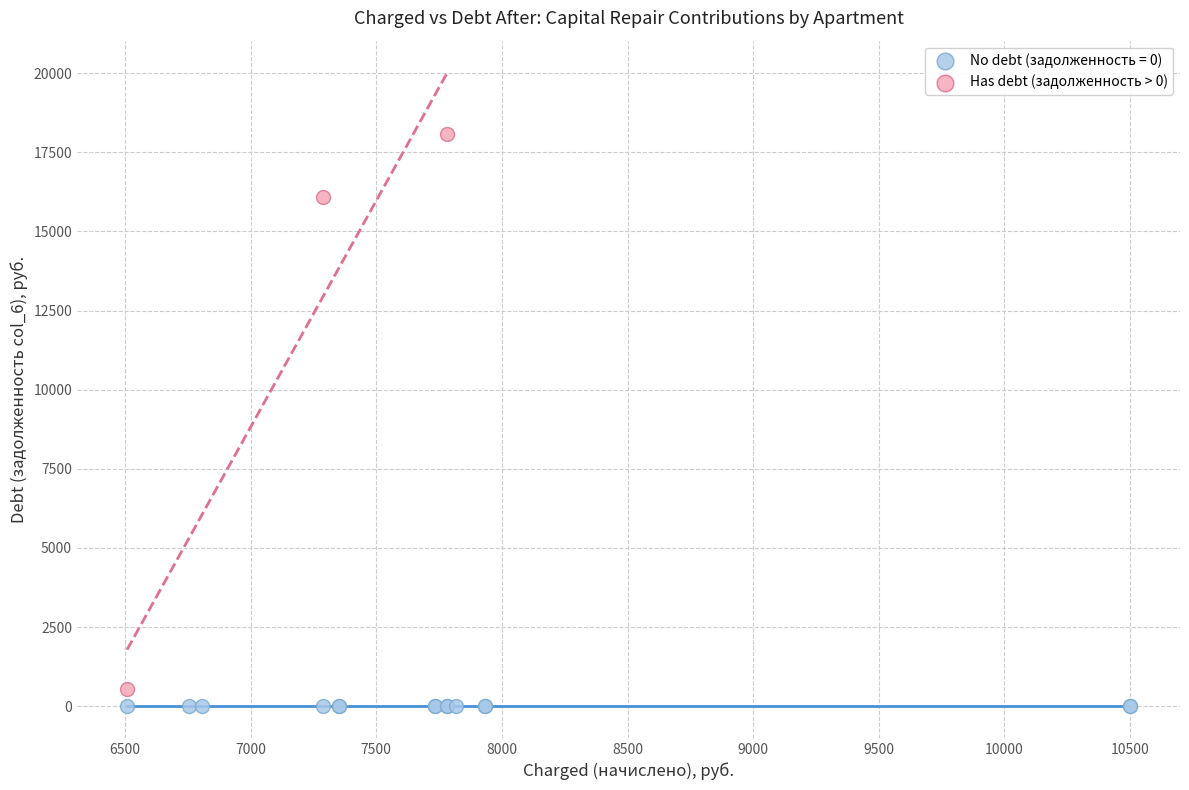

Which series contains the highest Y value?

Has debt (задолженность > 0)